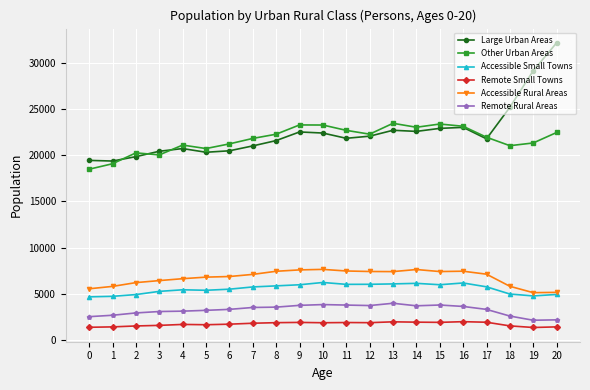

True or false: Remote Rural Areas has more than 2 points higher than both neighbors.

True